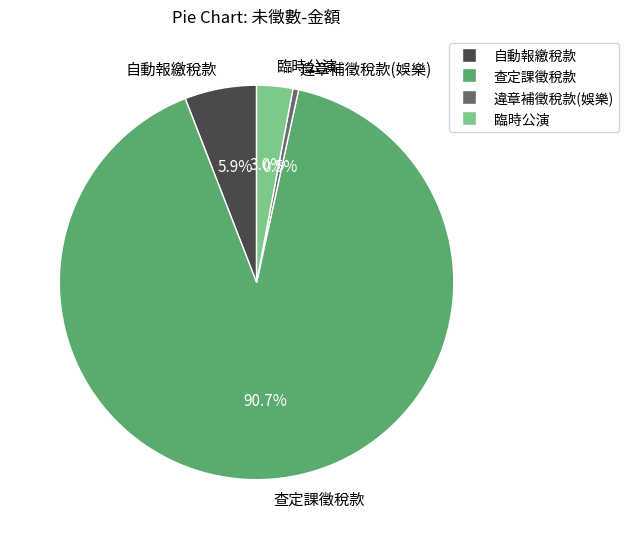

What percentage is NOT represented by 自動報繳稅款?

94.1%